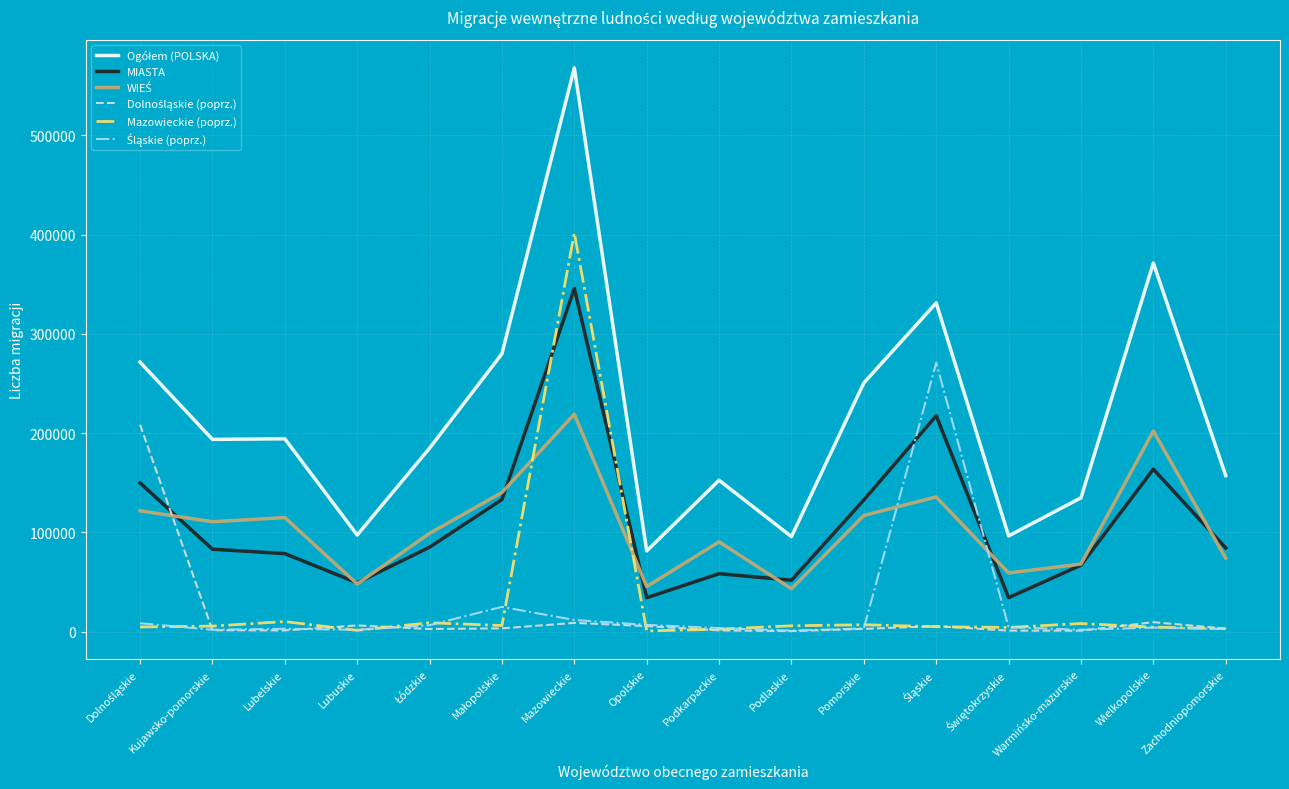

What is the minimum value for MIASTA?

34119